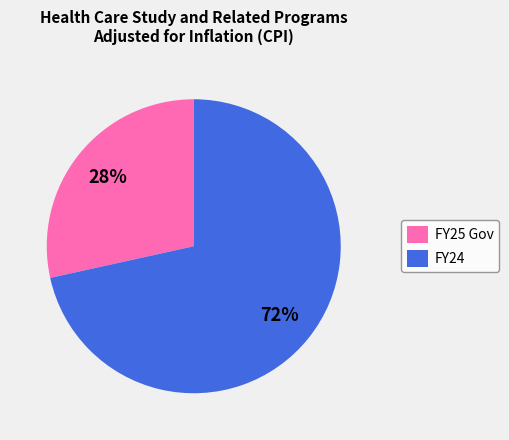

To the nearest percent, what portion does FY25 Gov represent?

28%